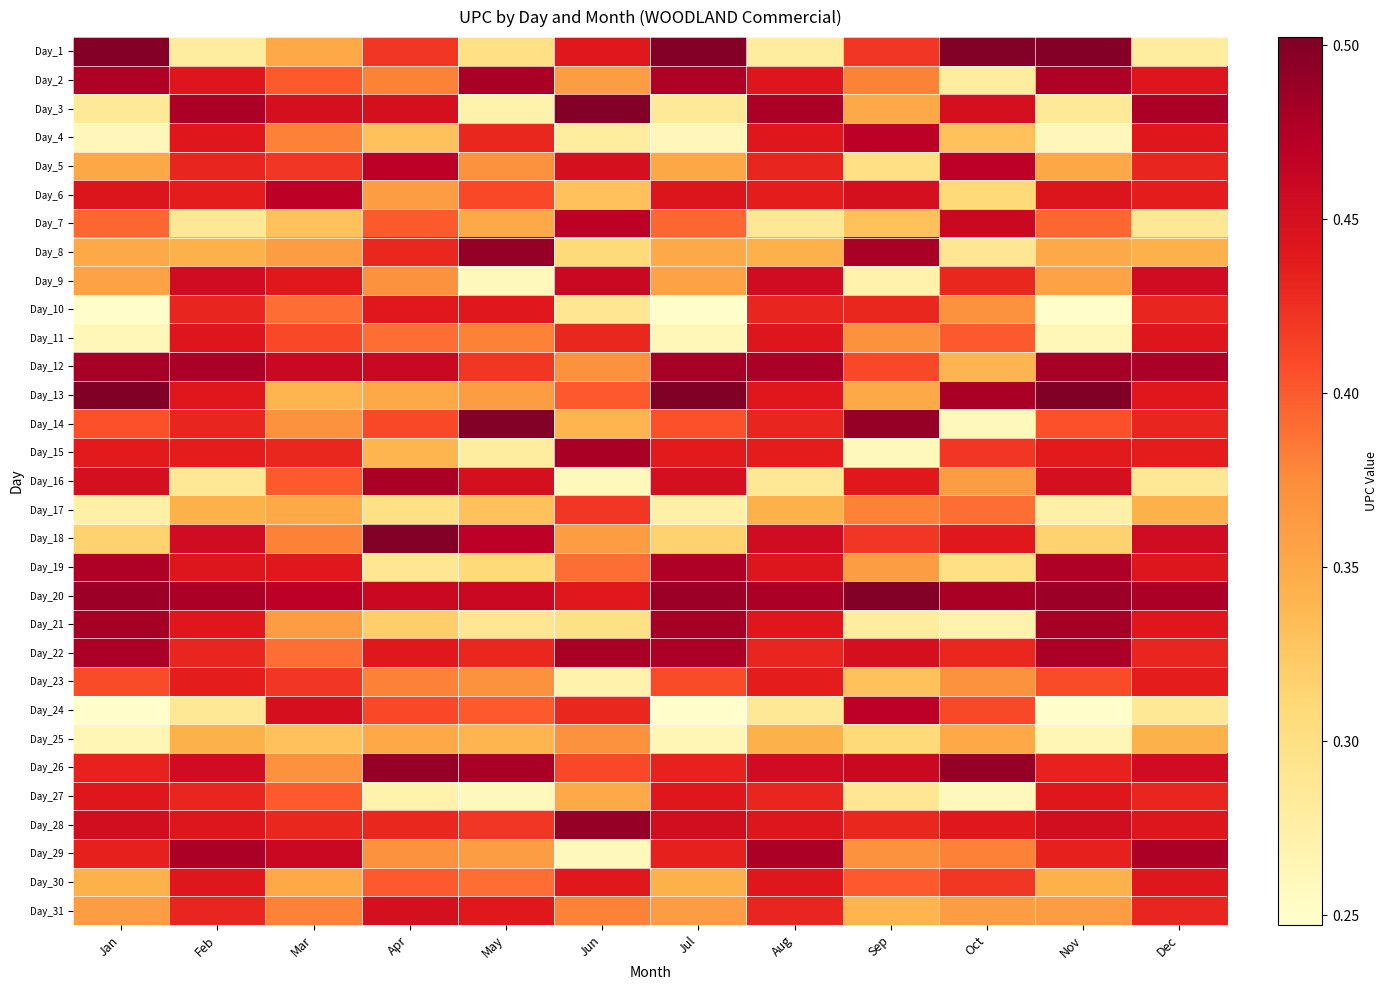

Between May and Jan, which is larger?

Jan